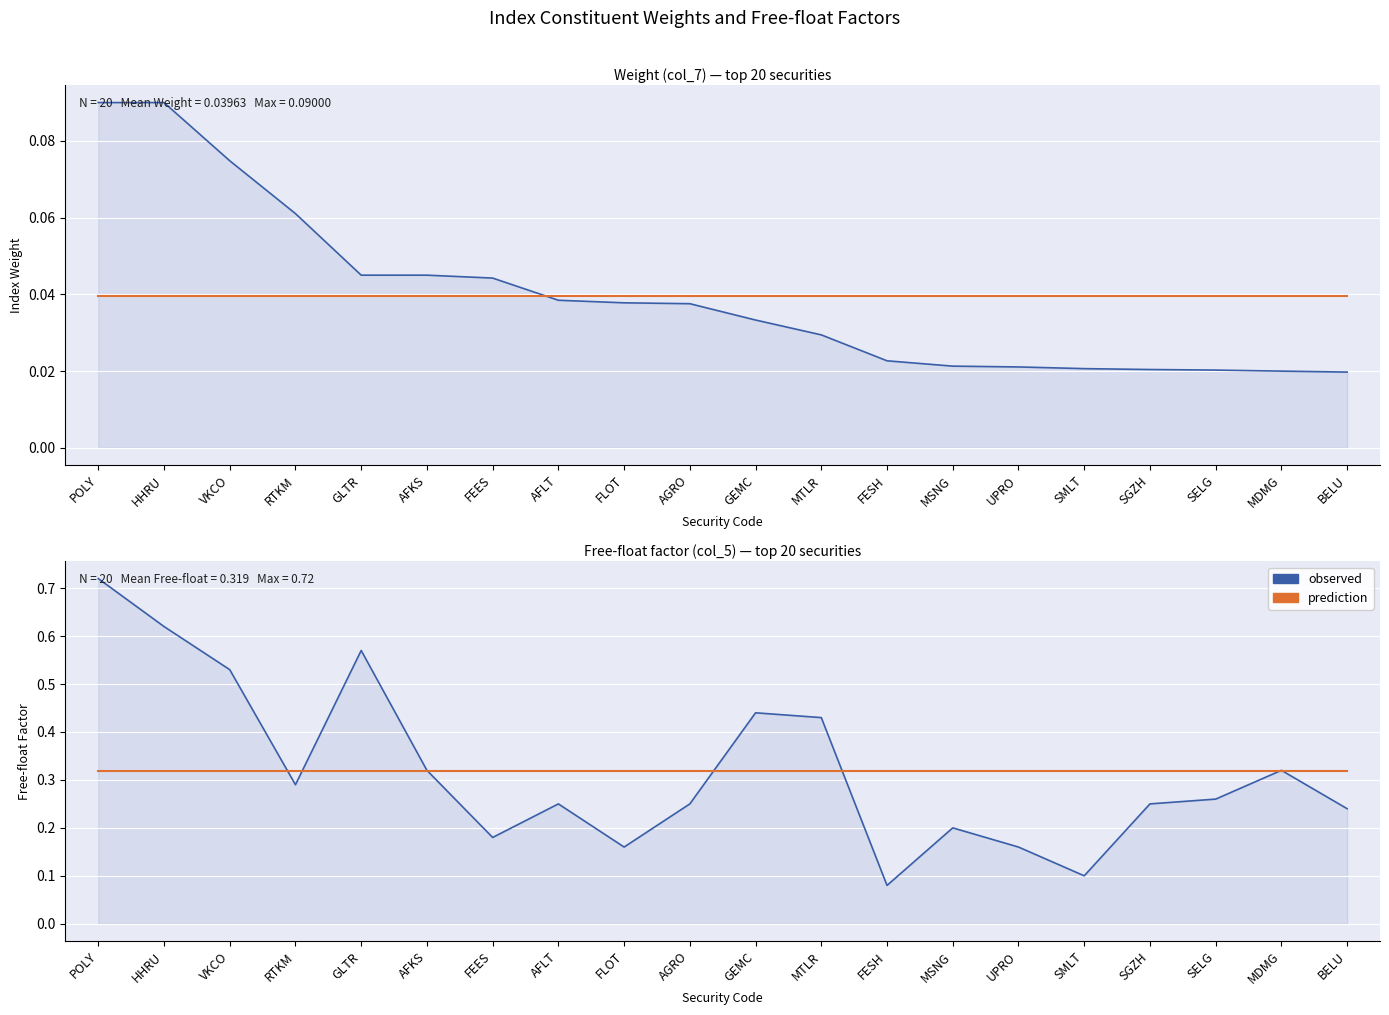

Between VKCO and SGZH, which is larger?

VKCO